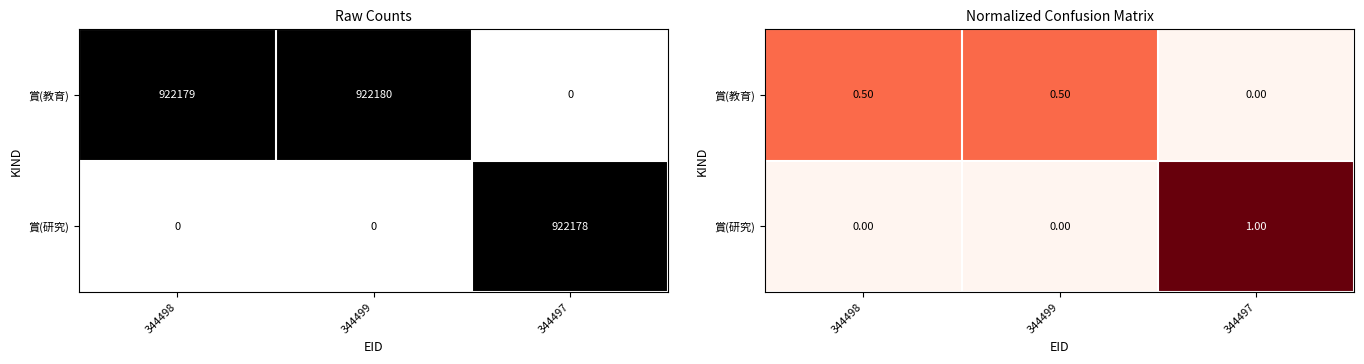

Is it true that 賞(教育) equals 0.2 at 344497?

False